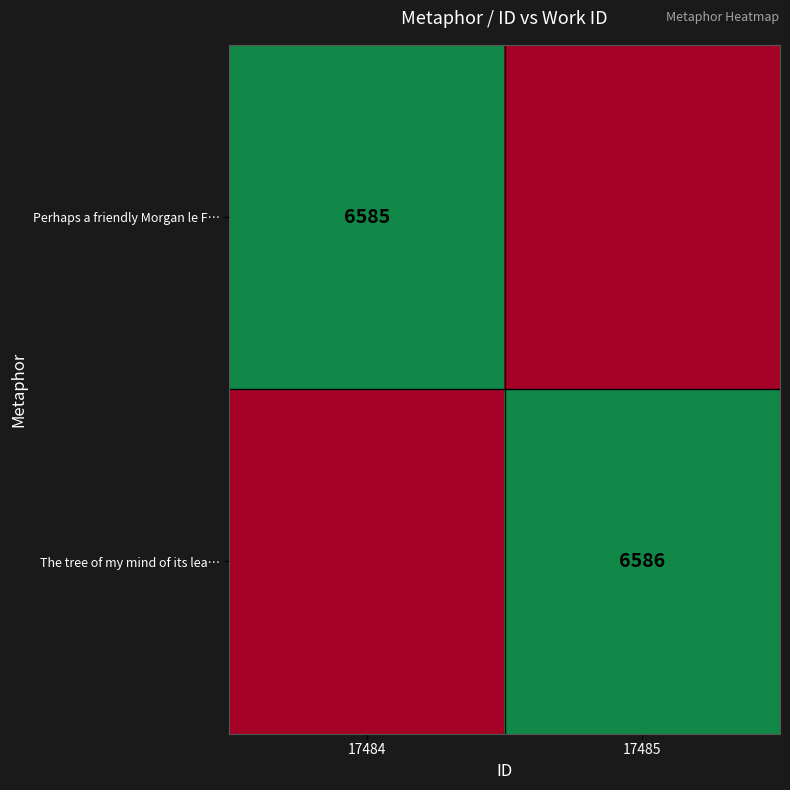

Which has a higher value, 17484 or 17485?

17484